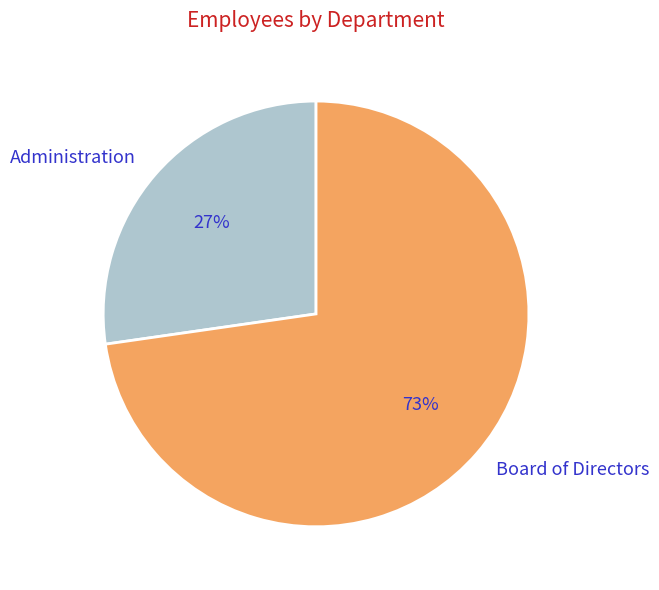

What percentage is the Administration slice, to the nearest percent?

27%